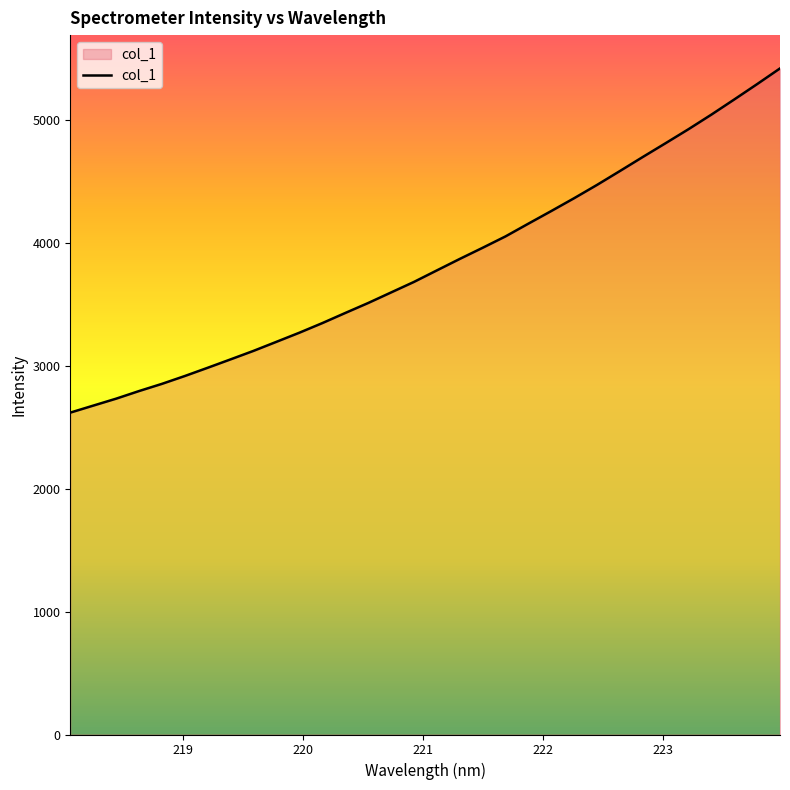

What is the smallest value displayed?

2619.5